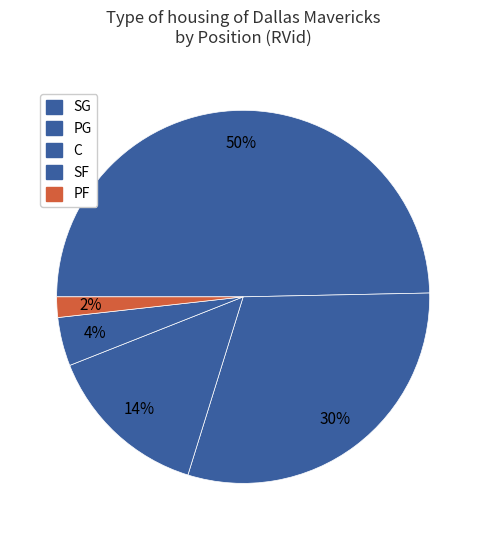

Count the number of slices in the pie.

5